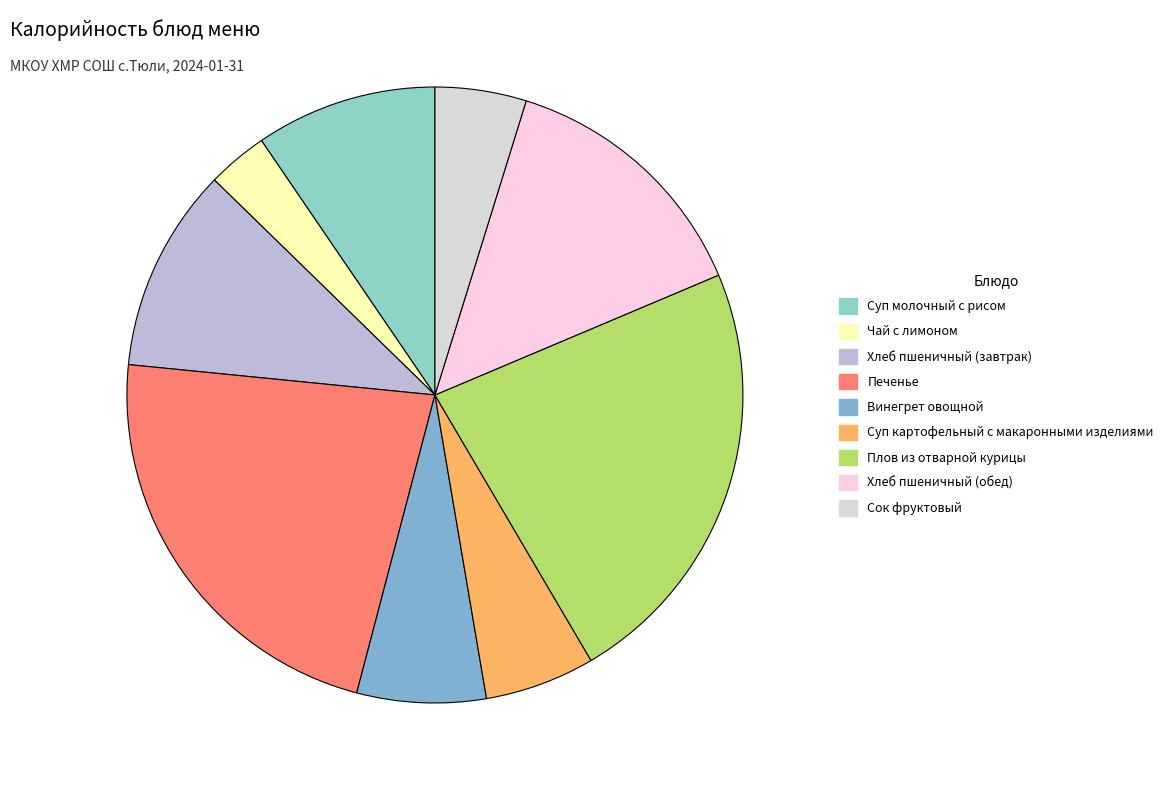

Rank the categories by value from lowest to highest.

Чай с лимоном, Сок фруктовый, Суп картофельный с макаронными изделиями, Винегрет овощной, Суп молочный с рисом, Хлеб пшеничный (завтрак), Хлеб пшеничный (обед), Печенье, Плов из отварной курицы